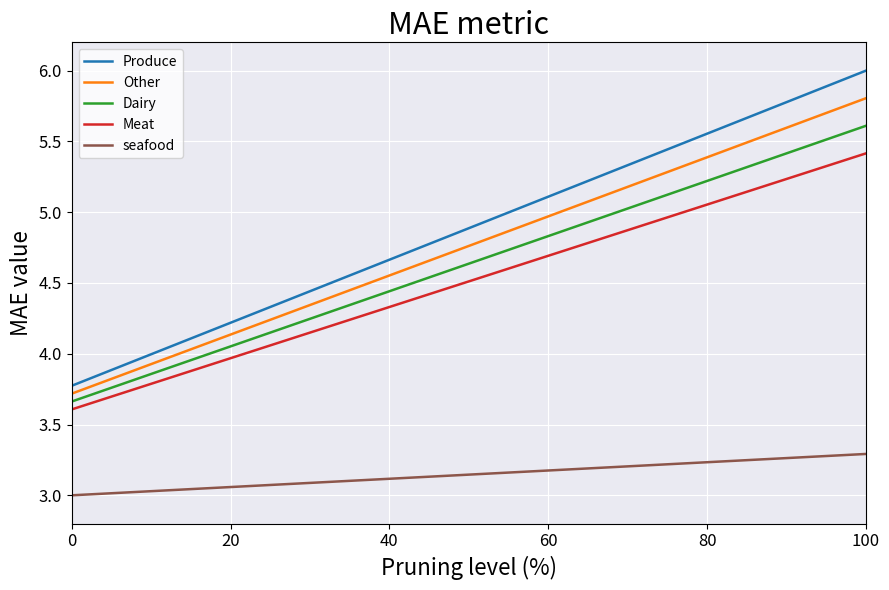

List the series in order of their peak value, lowest first.

seafood, Meat, Dairy, Other, Produce